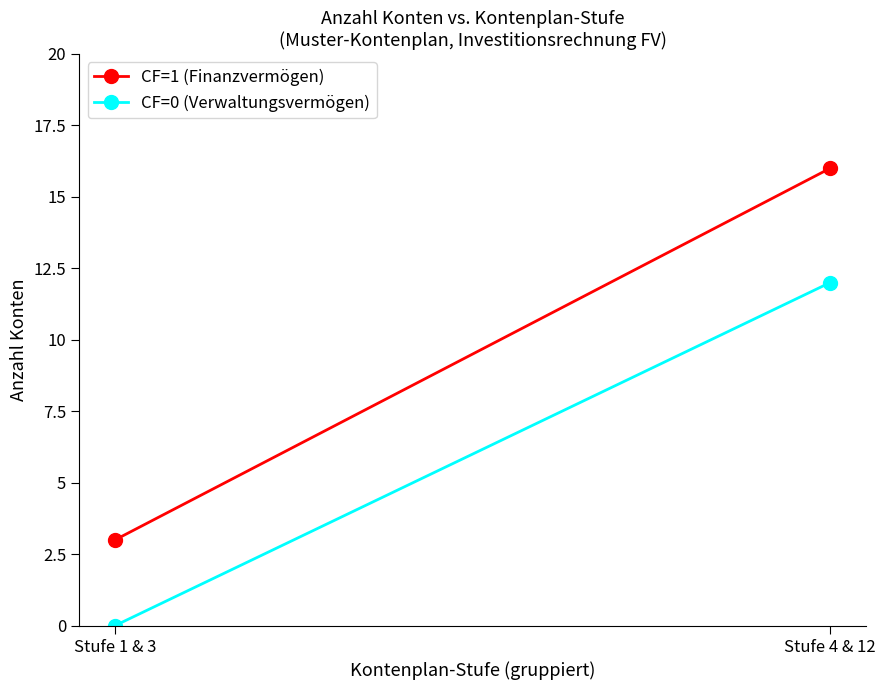

What is the sum of the CF=1 (Finanzvermögen) values at Stufe 4 & 12 and Stufe 1 & 3?

19